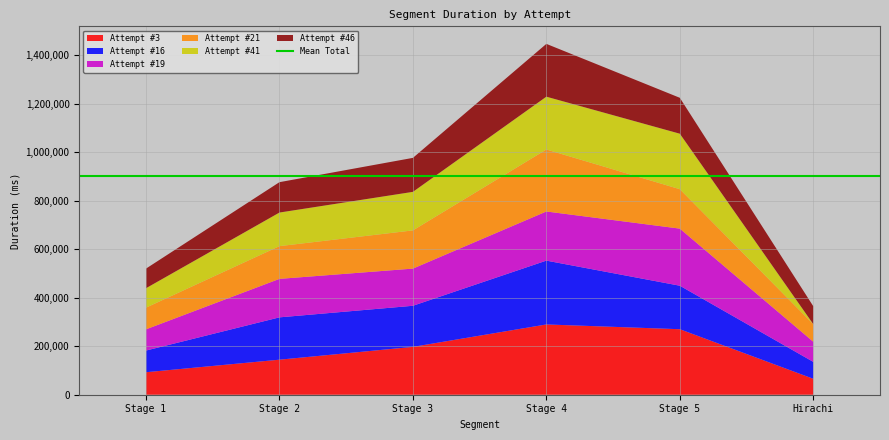

At which category is the sum across all series the highest?

Stage 4